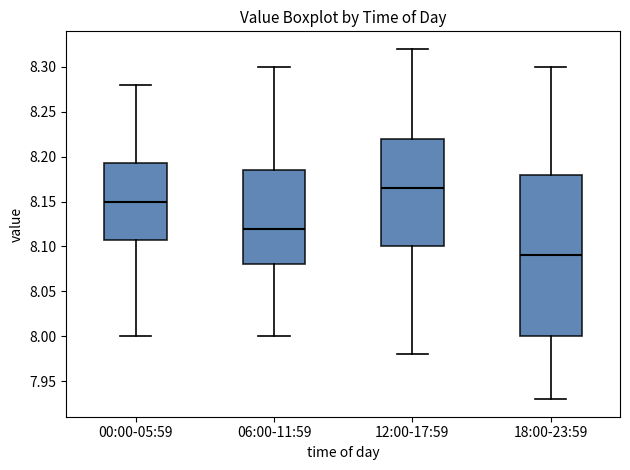

Which box is the tallest, from its lower edge to its upper edge?

18:00-23:59